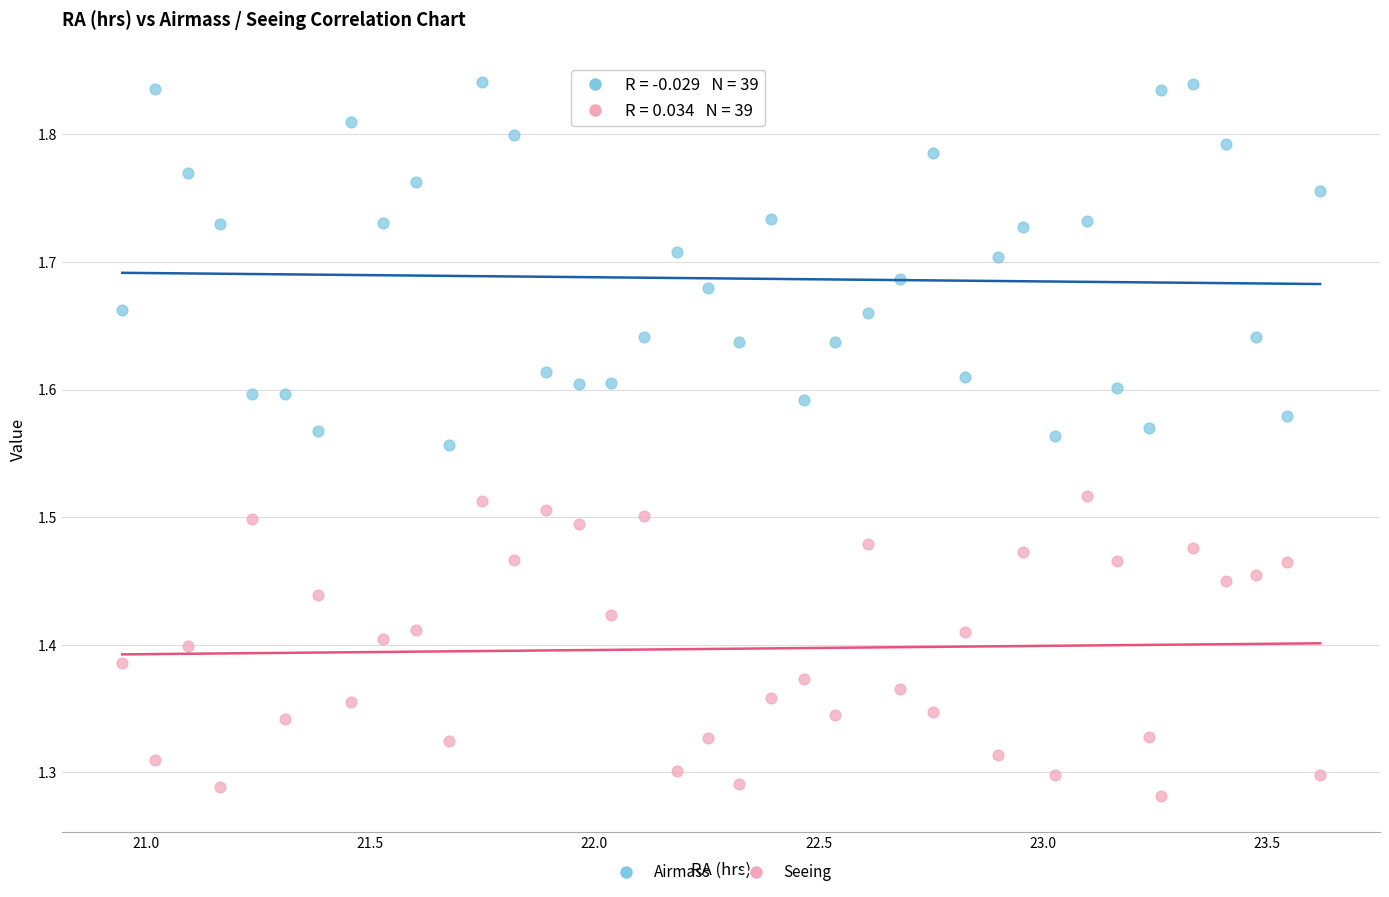

Which series reaches the minimum Y coordinate?

Seeing